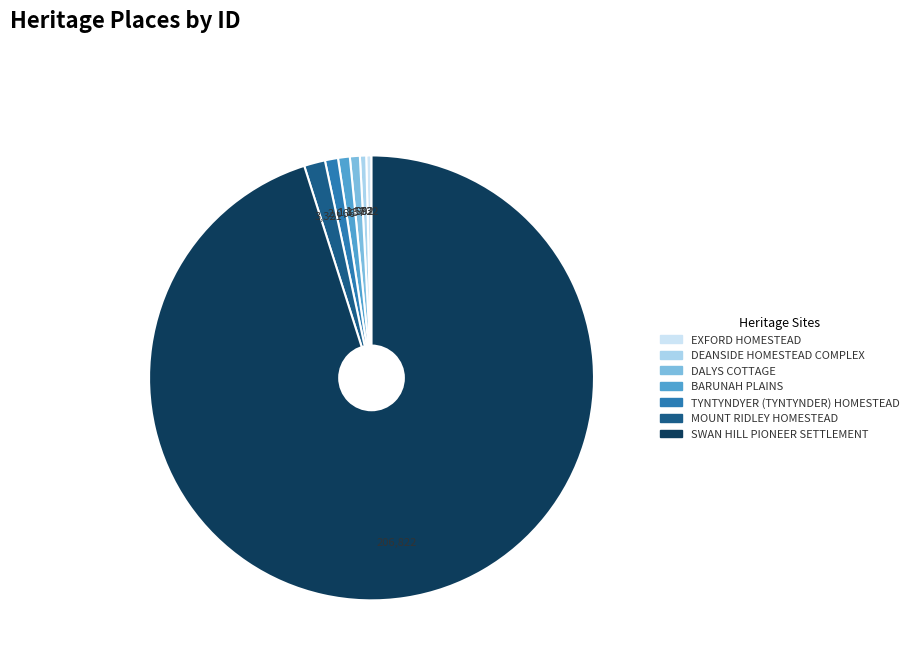

Which category has the biggest portion of the pie?

SWAN HILL PIONEER SETTLEMENT